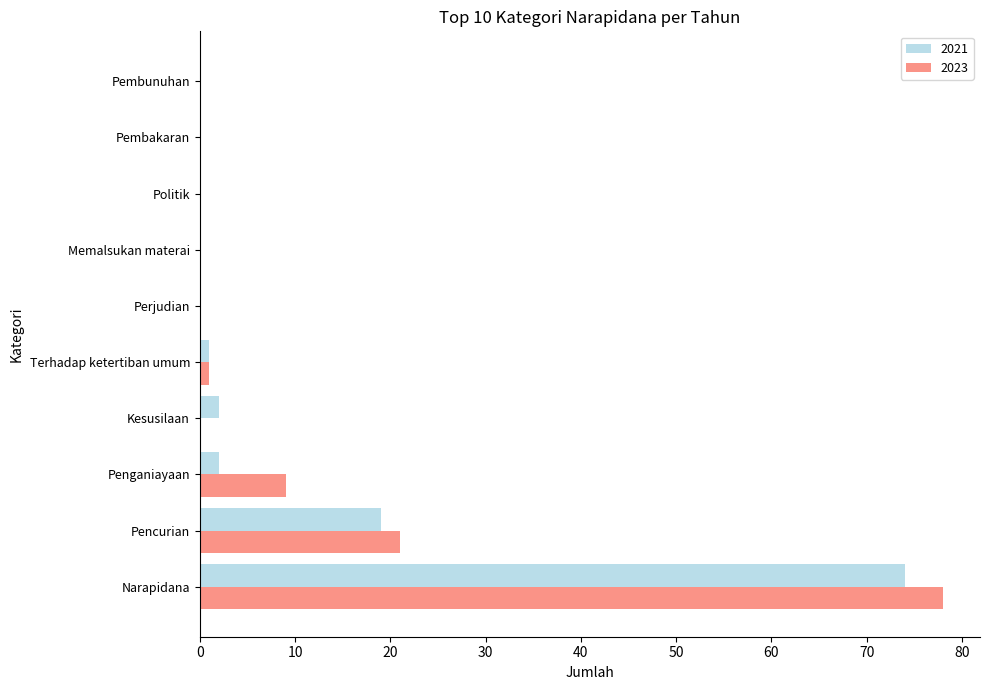

What is the sum of all 2023 values?

109